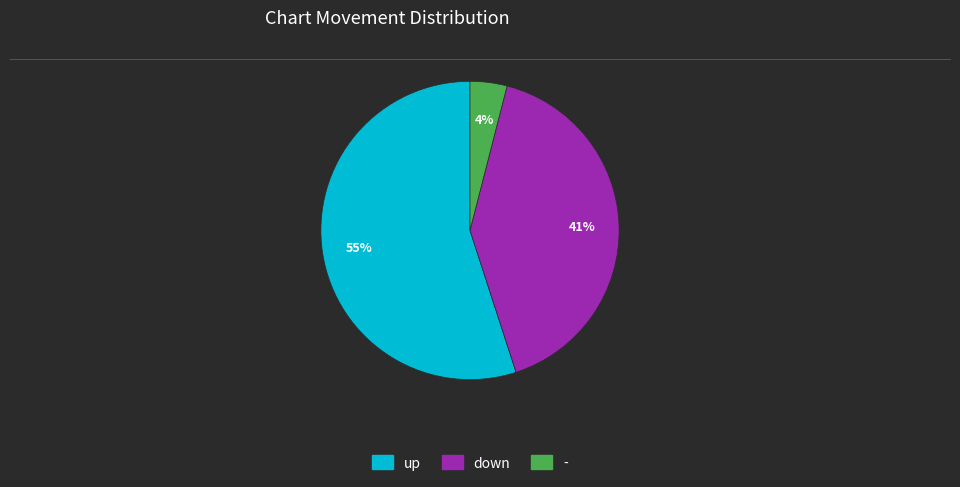

Count the number of slices in the pie.

3